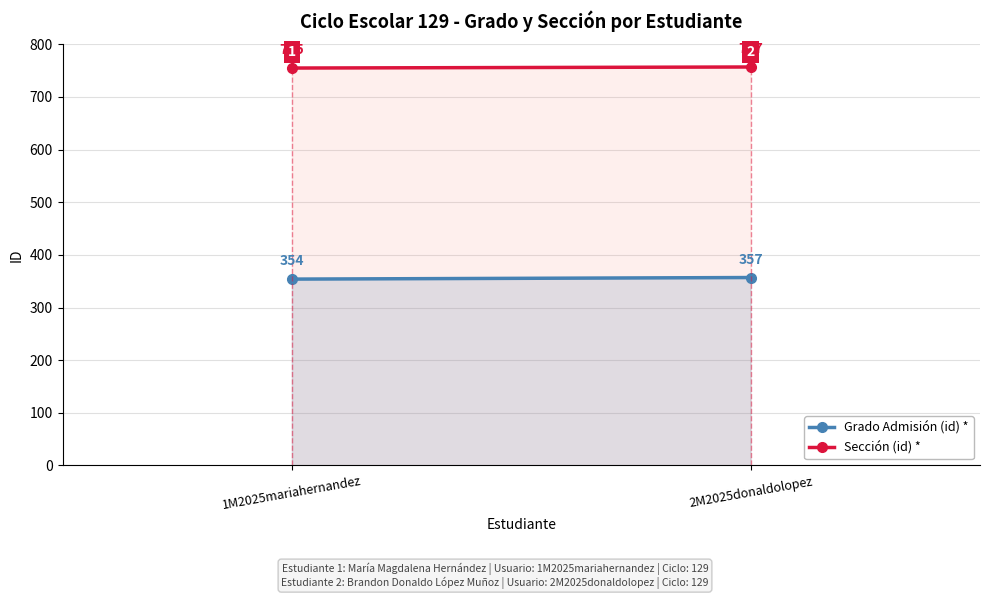

Rank the series by their average value, from lowest to highest.

Grado Admisión (id) *, Sección (id) *